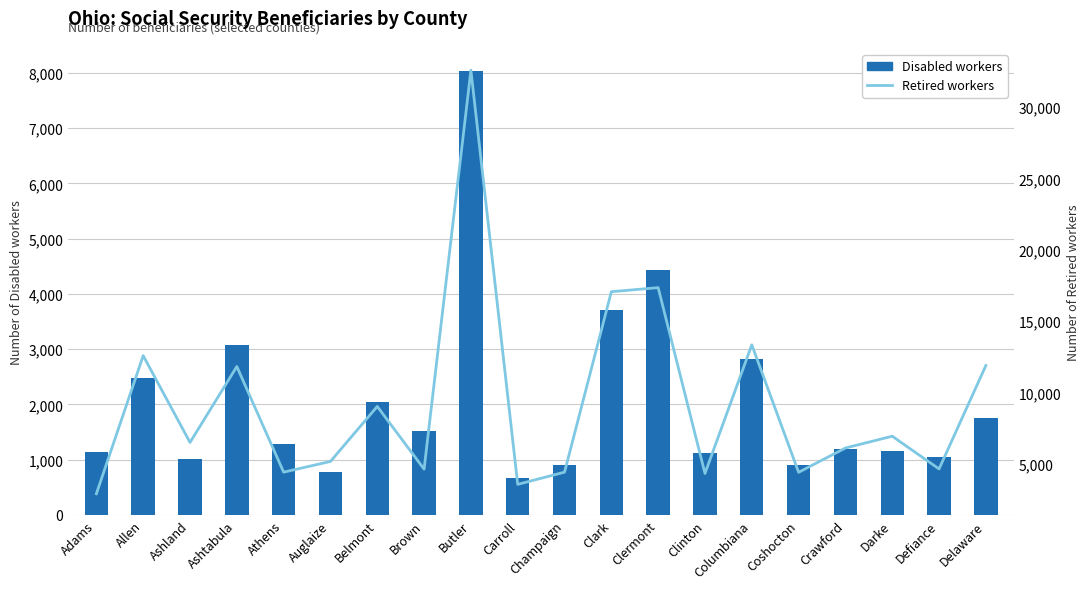

How many values in the Disabled workers series are below 1290?

10